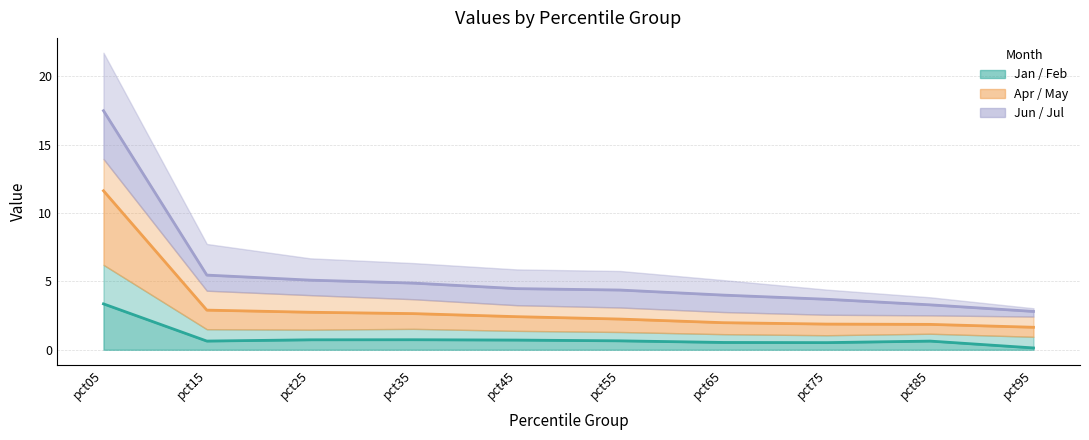

What is the difference between the second highest and second lowest values in the Jun line series?

2.2